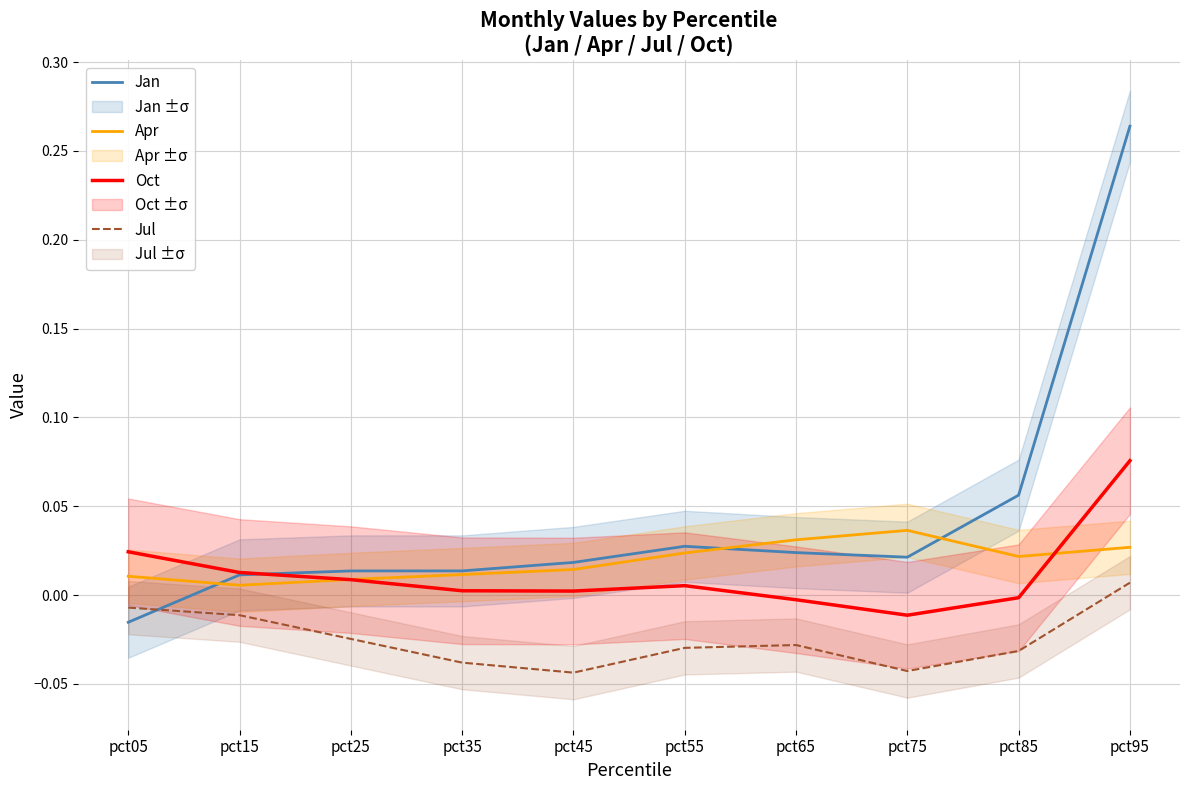

Which series changed the most between pct45 and pct65?

Apr